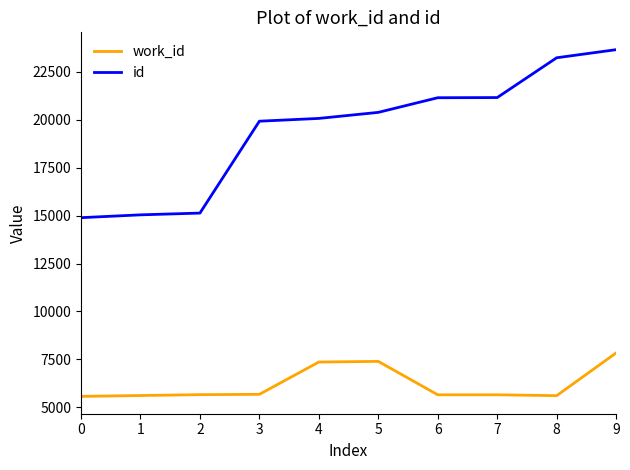

The value of id at 4 is 20062. True or false?

True